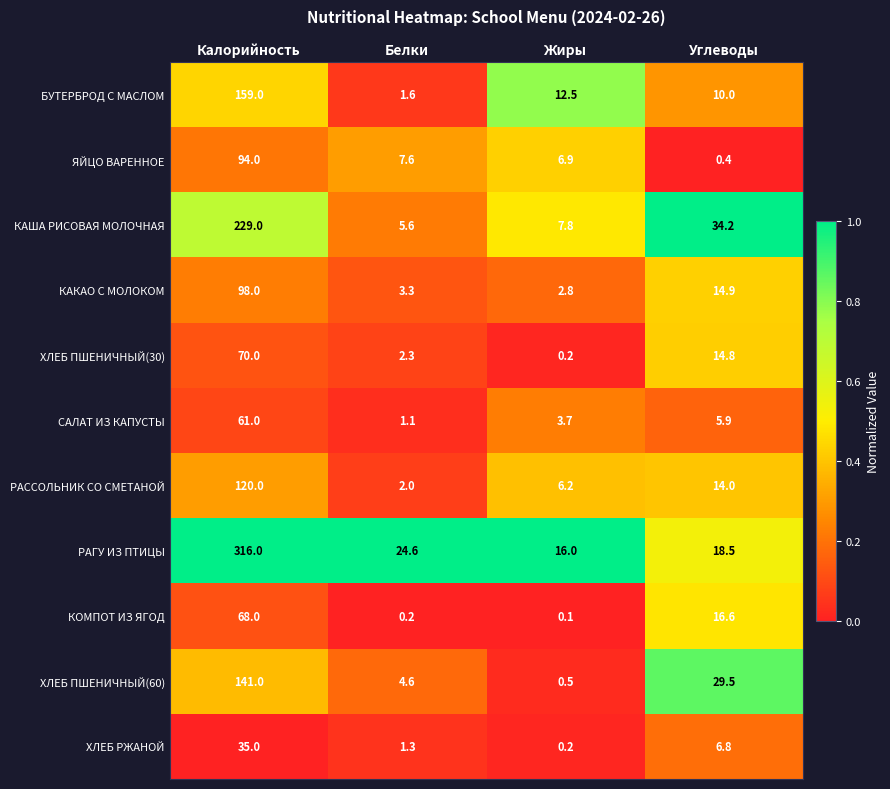

What is the difference between the maximum and second lowest values in the КОМПОТ ИЗ ЯГОД series?

67.8